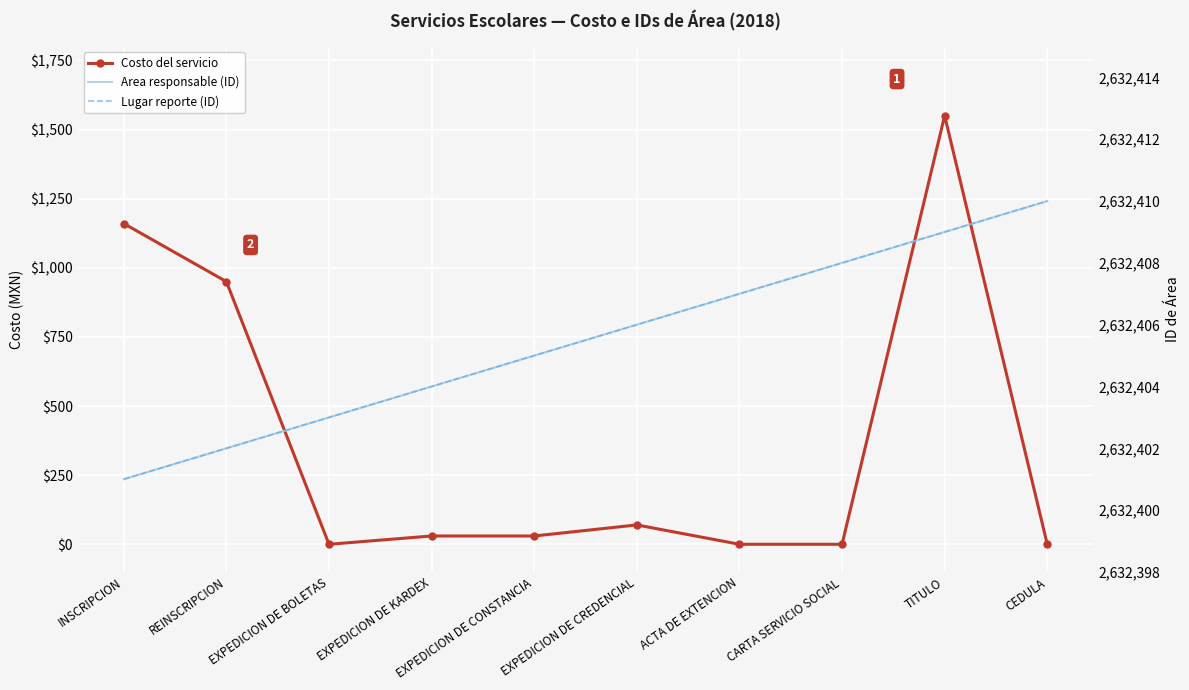

The Area responsable (ID) series shows 4311613 at EXPEDICION DE CONSTANCIA. True or false?

False